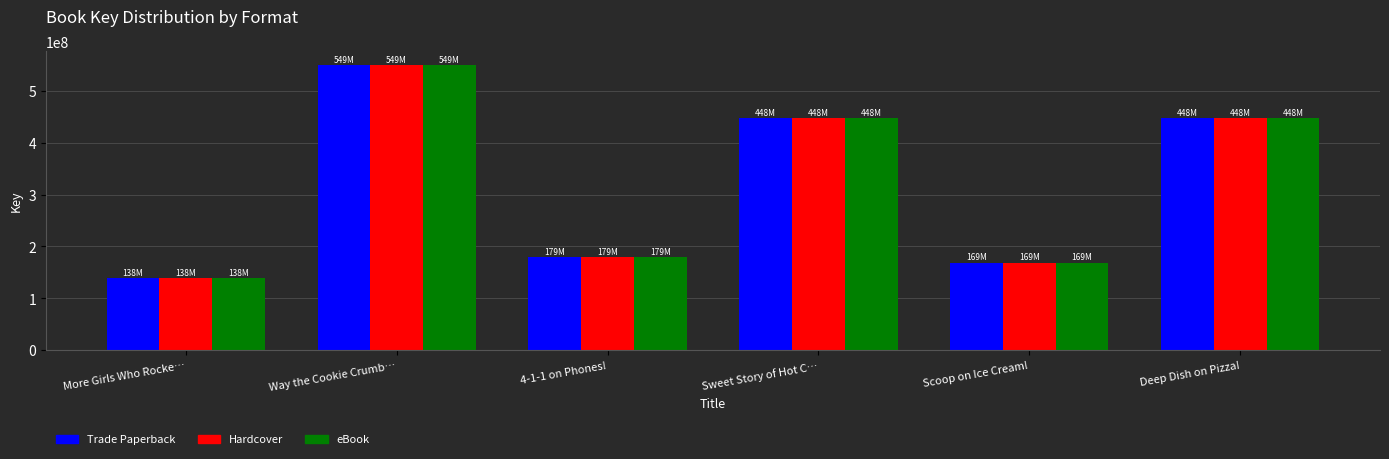

At which label is Trade Paperback closest to 343859479?

Sweet Story of Hot C…